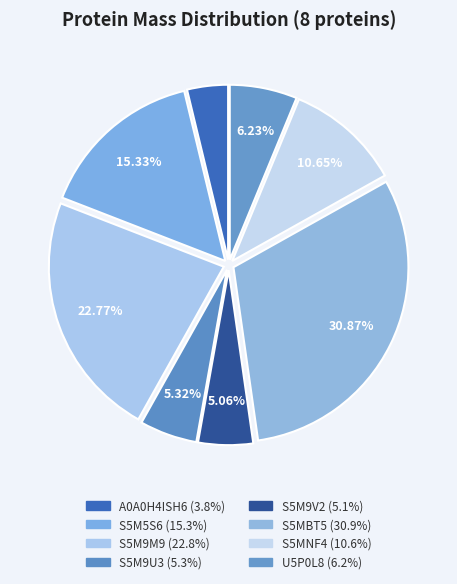

To the nearest percent, what is the combined percentage of S5MBT5 and A0A0H4ISH6?

35%